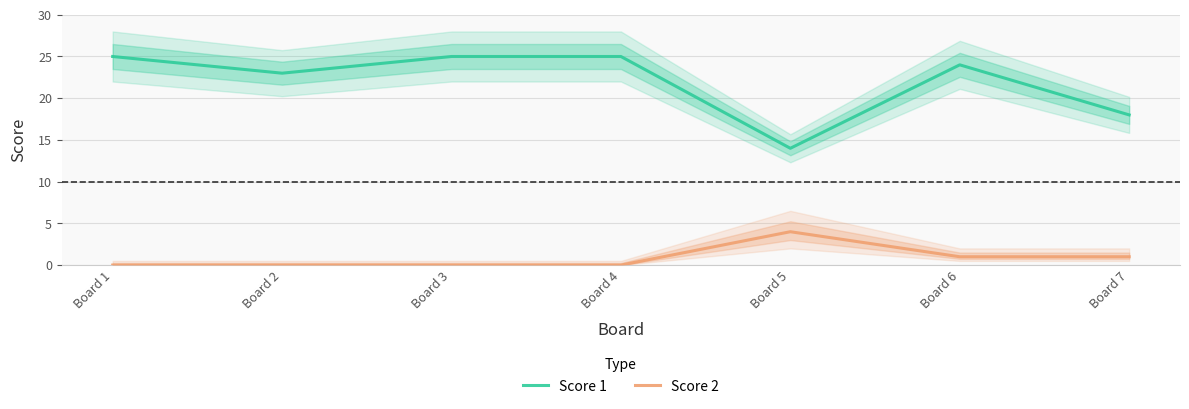

Reading right to left, what are all the values shown in this chart?

Score 1: Board 7=18	Board 6=24	Board 5=14	Board 4=25	Board 3=25	Board 2=23	Board 1=25
Score 2: Board 7=1	Board 6=1	Board 5=4	Board 4=0	Board 3=0	Board 2=0	Board 1=0